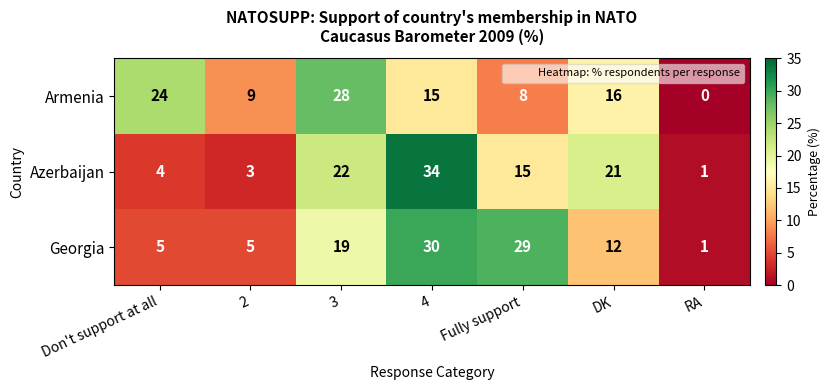

Rank the series by their maximum value, from highest to lowest.

Azerbaijan, Georgia, Armenia